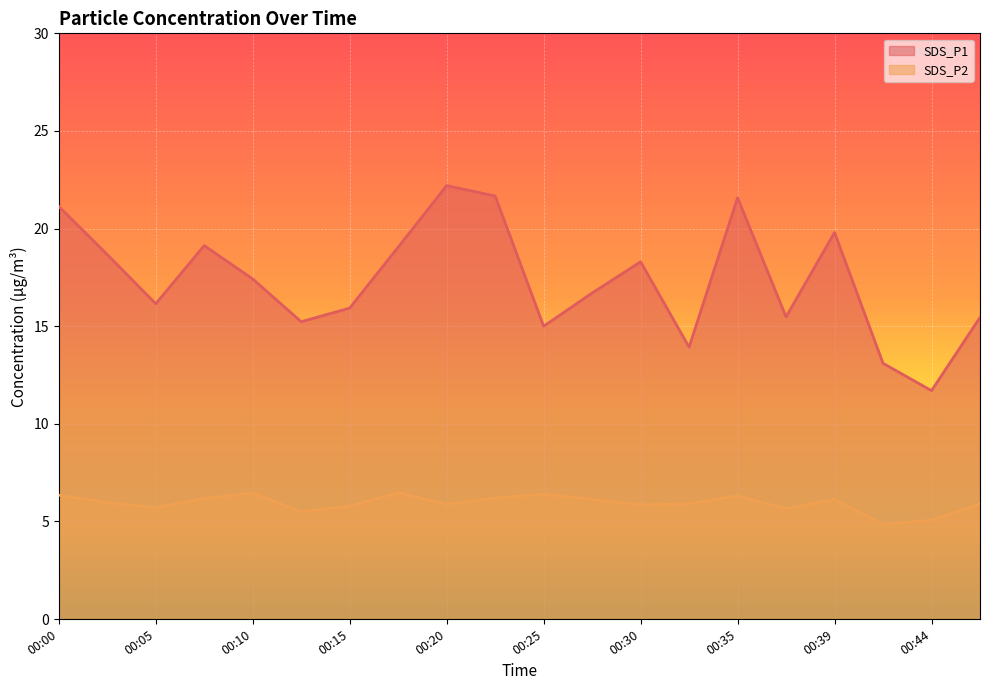

At which category does SDS_P1 reach its first local valley?

00:05